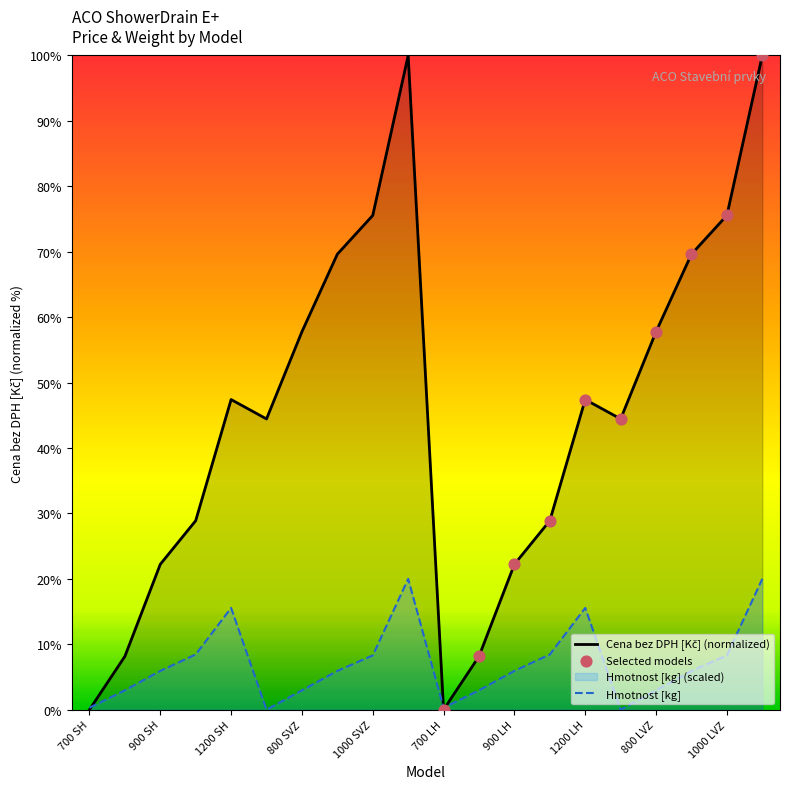

Which series reaches the minimum Y coordinate?

Cena bez DPH [Kč]